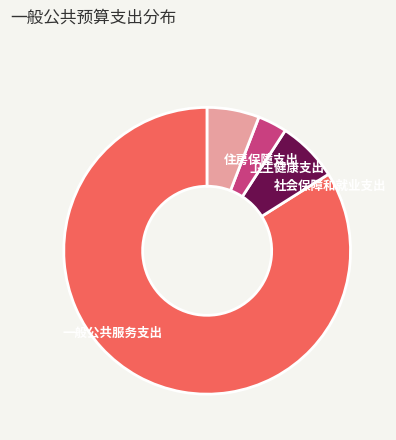

Is it true that 社会保障和就业支出 is 7% of the pie?

True